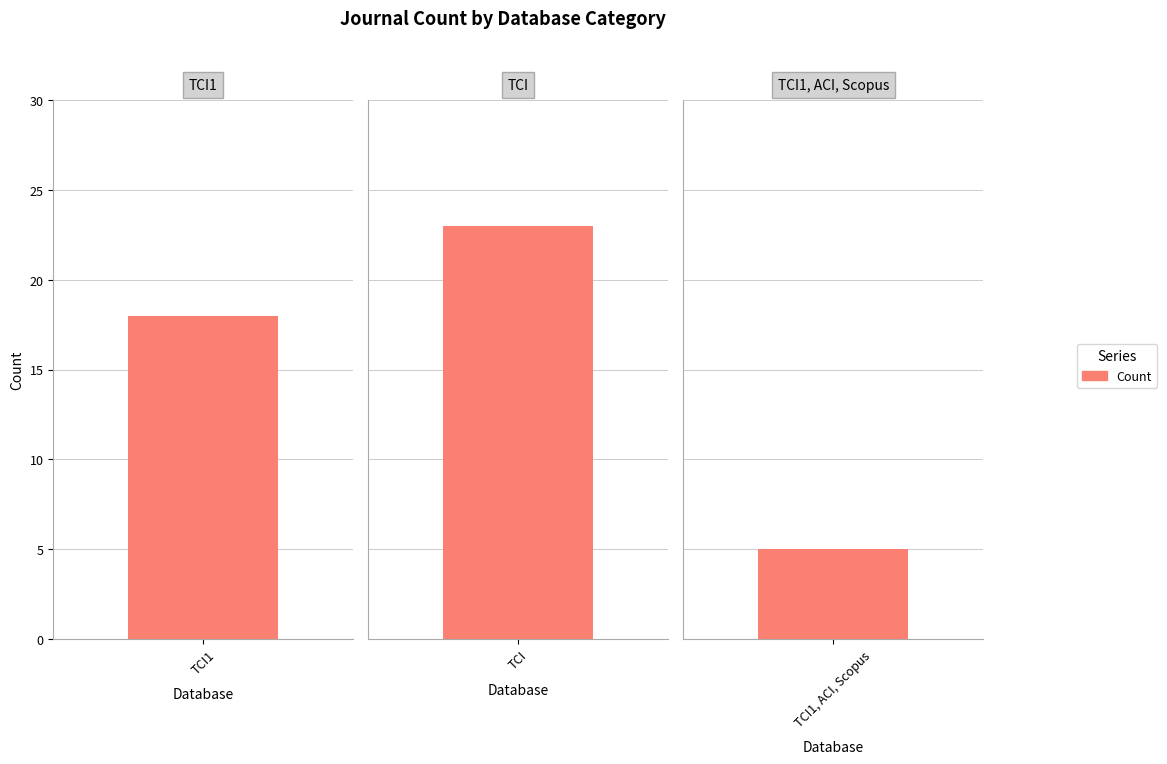

What is the approximate value at 1?

23